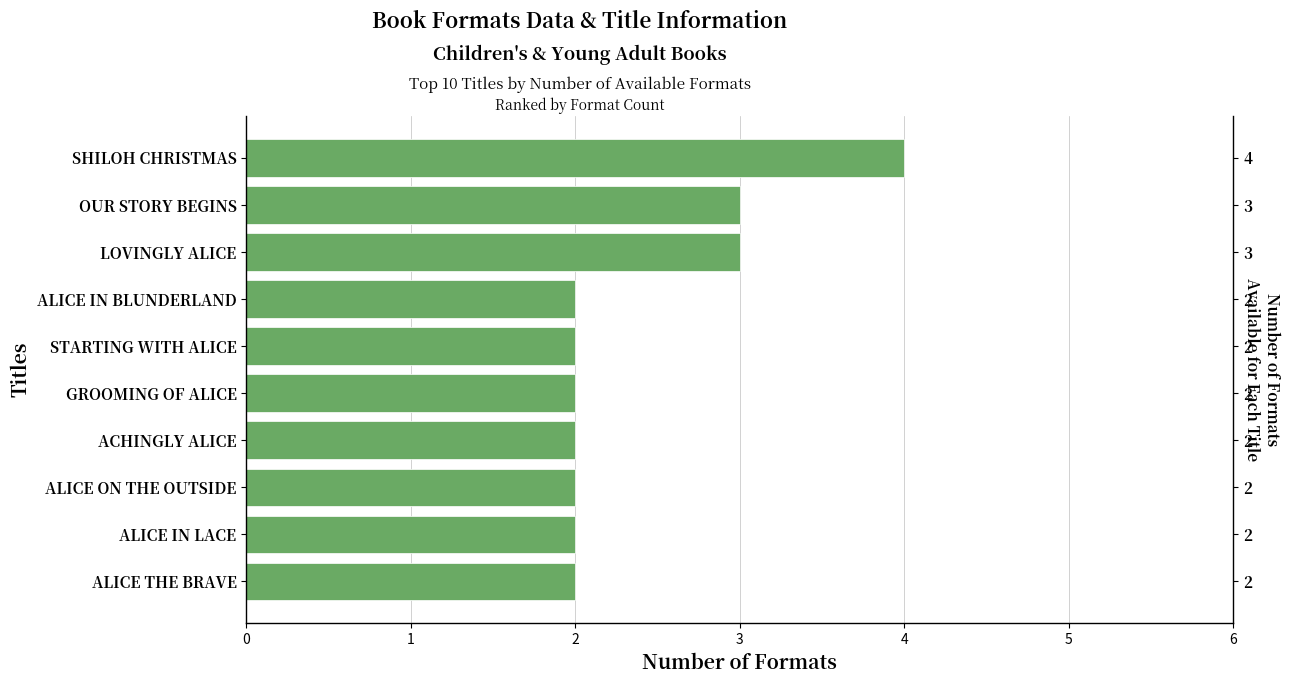

What is the difference between the values at STARTING WITH ALICE and SHILOH CHRISTMAS?

2